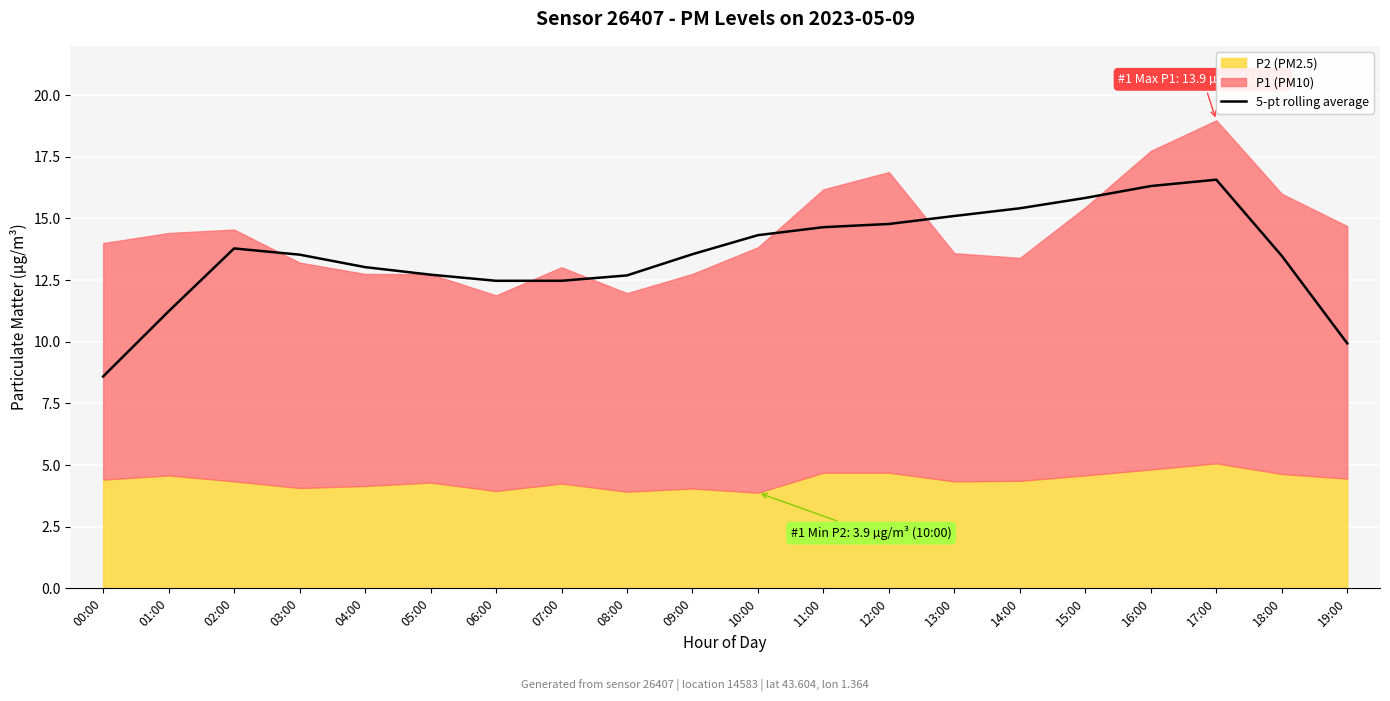

Which category has the highest value across all series?

17:00